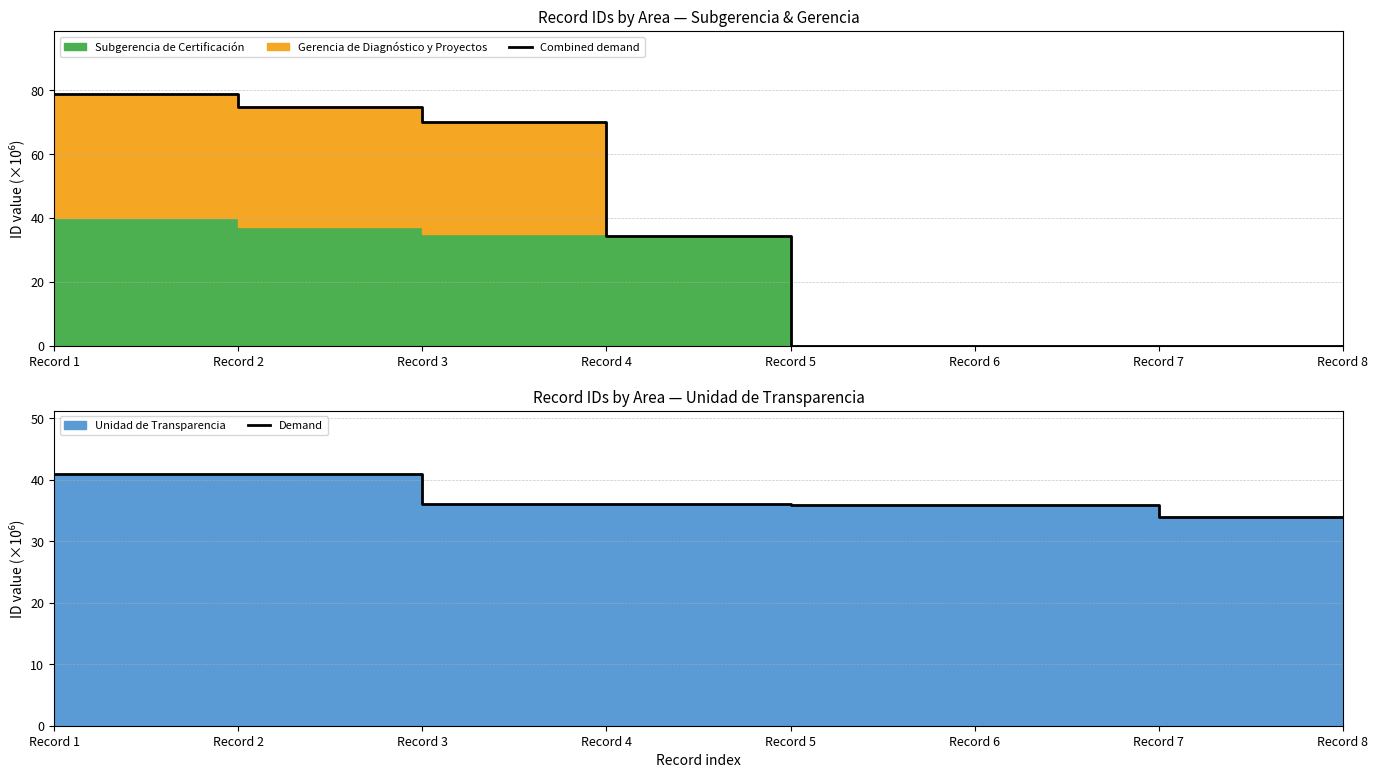

Count the number of categories in the chart.

8